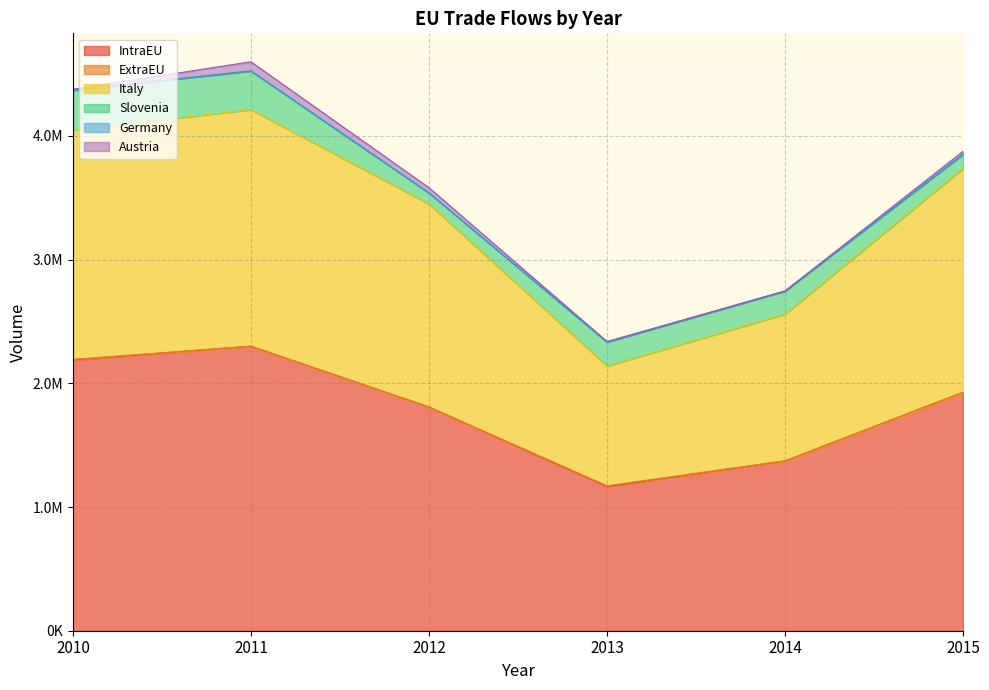

Which series has the largest range (max minus min)?

IntraEU